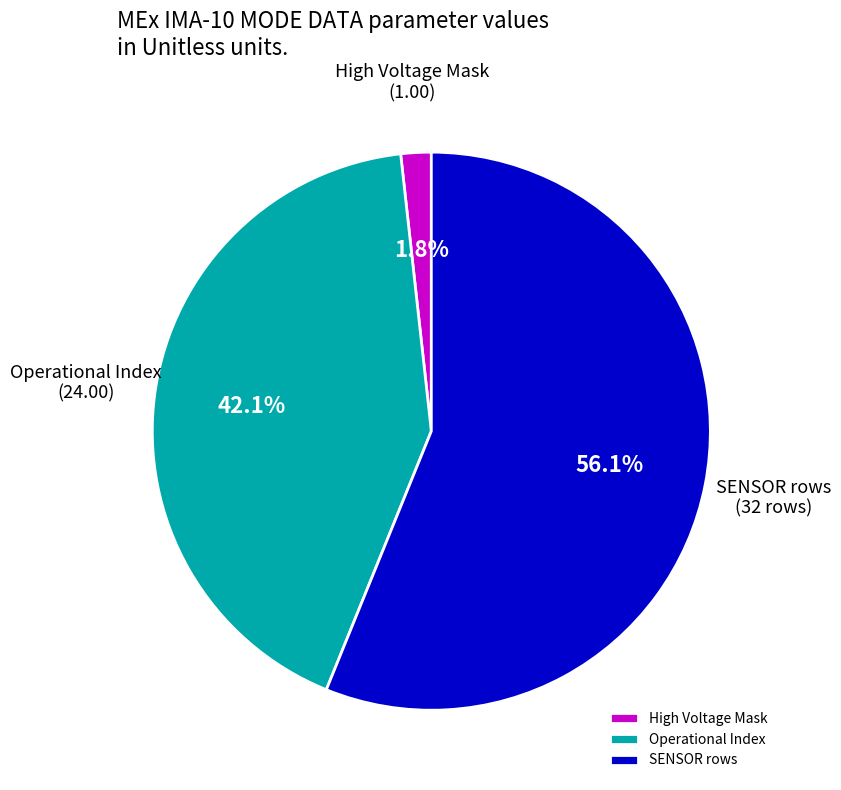

Between High Voltage Mask and Operational Index, which is larger?

Operational Index